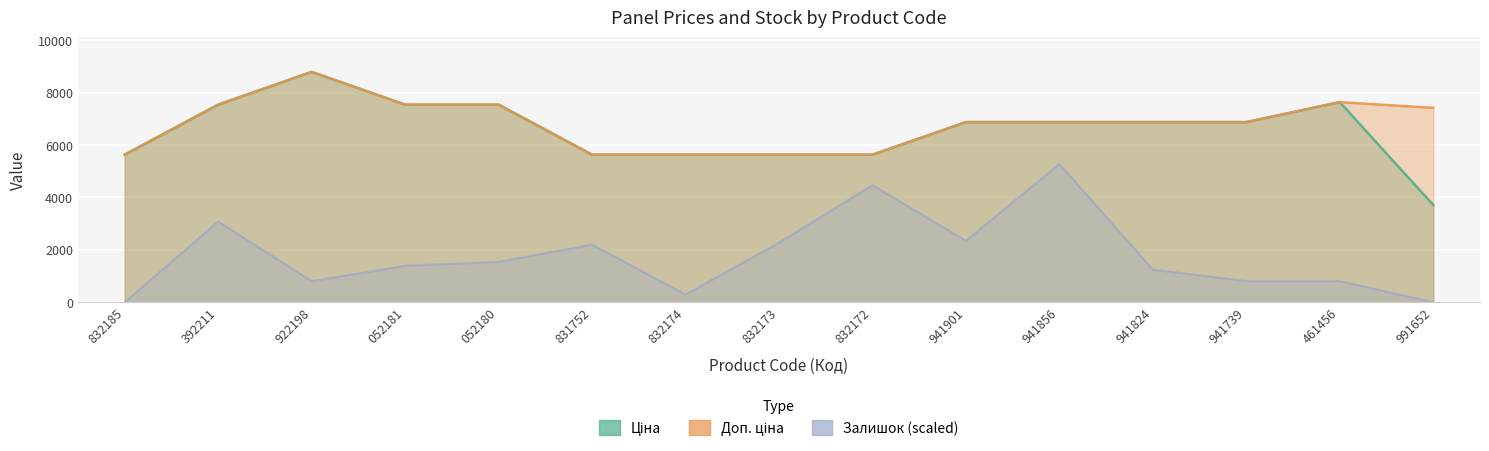

Is it true that Доп. ціна equals 2376.6 at 941856?

False